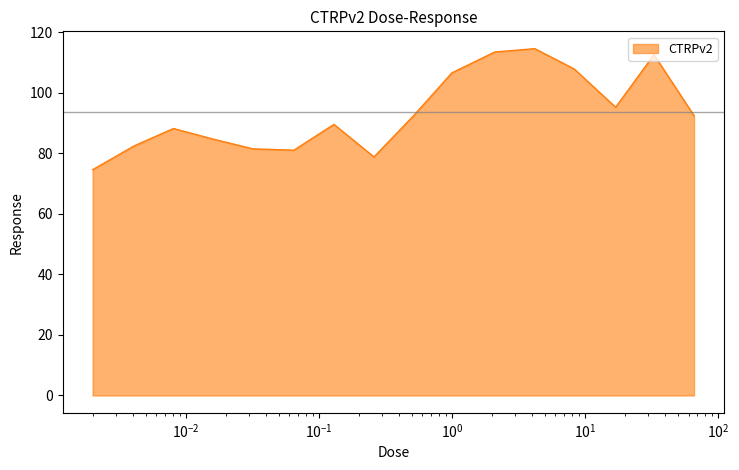

True or false: there are more than 0 points higher than both neighbors.

True